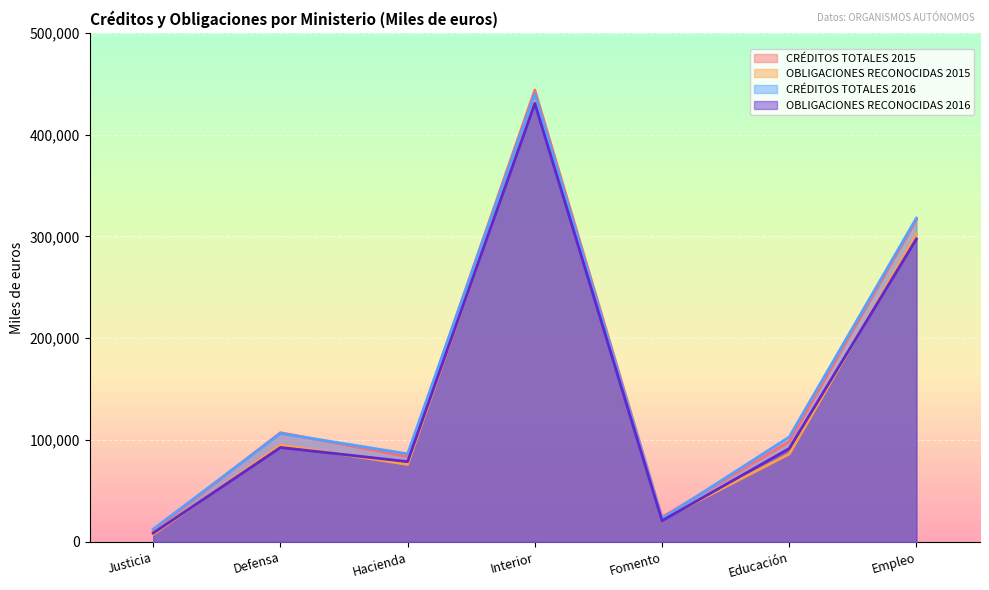

Between Educación and Empleo, which series saw the biggest shift?

CRÉDITOS TOTALES 2015